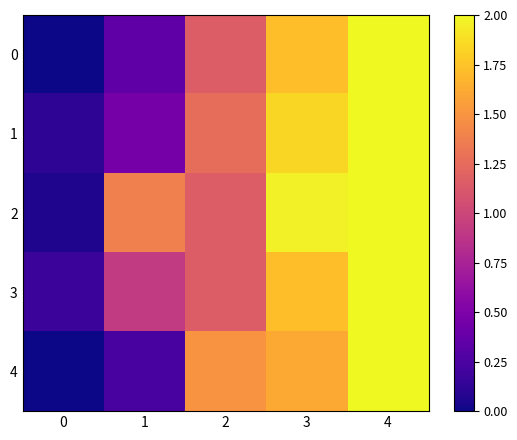

Reading left to right, list all the values displayed in this chart.

0: 0=0.0	1=0.3	2=1.1	3=1.7	4=2.3
1: 0=0.1	1=0.5	2=1.3	3=1.8	4=2.3
2: 0=0.1	1=1.4	2=1.1	3=2.0	4=2.3
3: 0=0.2	1=0.9	2=1.1	3=1.7	4=2.3
4: 0=0.0	1=0.2	2=1.5	3=1.6	4=2.3